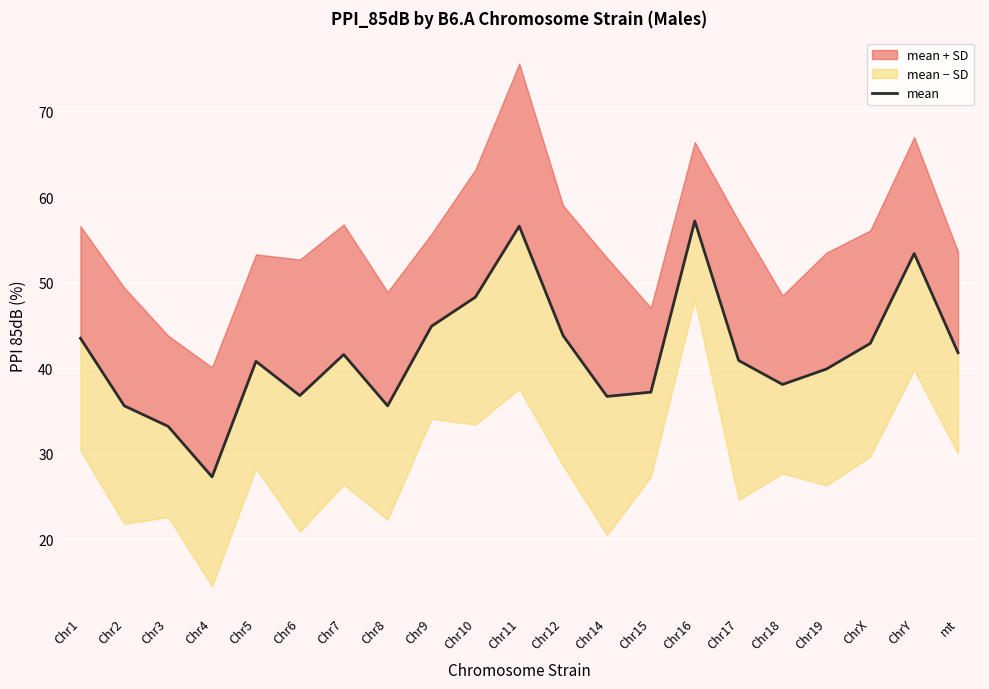

What is the change in value from Chr6 to Chr9?

+8.1